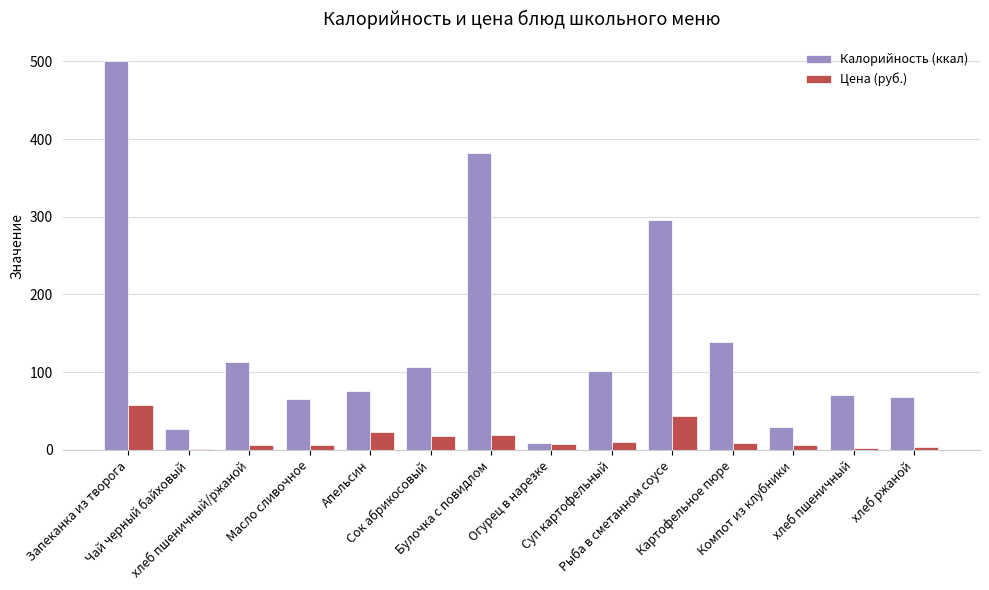

What is the sum of all Калорийность (ккал) values?

1981.6